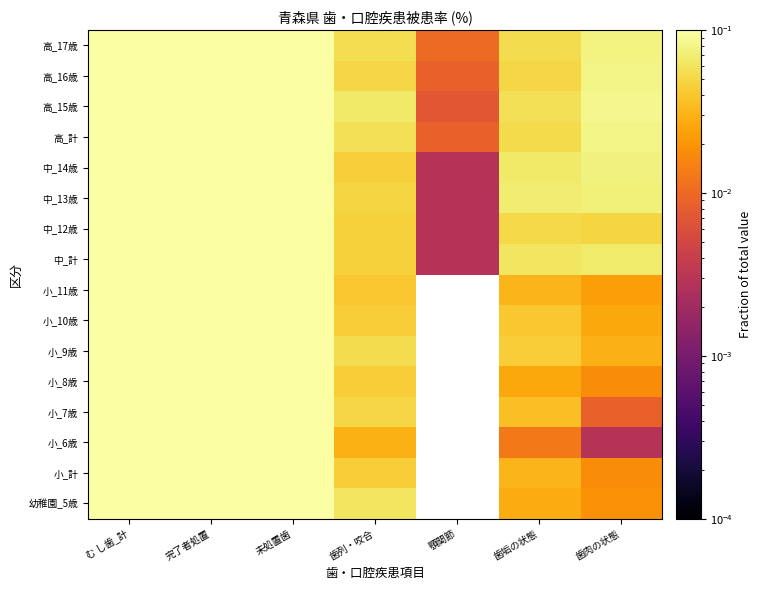

At which category does the chart reach its minimum across all series?

顎関節